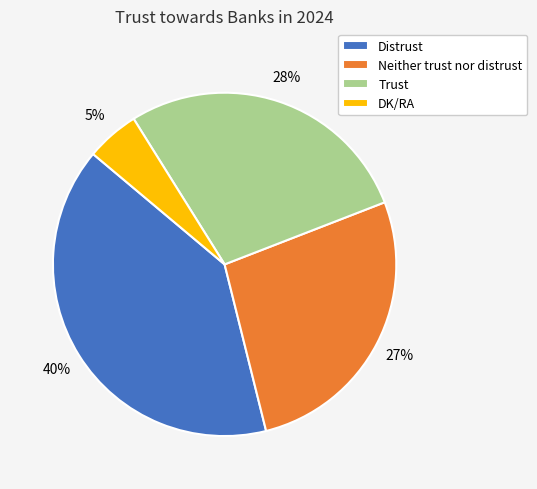

To the nearest percent, what is the difference between the largest and smallest slice percentages?

35%